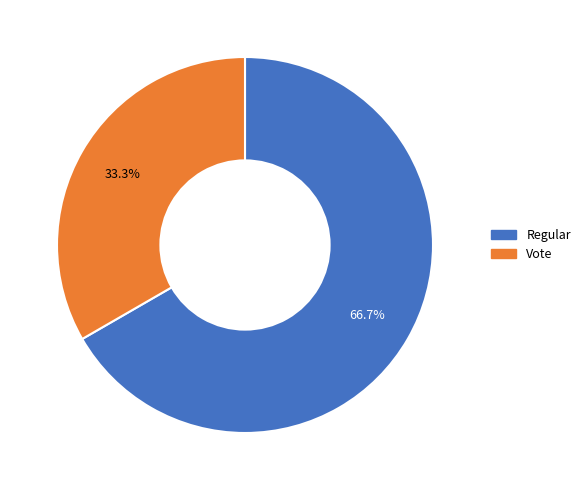

The Regular slice represents 67% of the pie. True or false?

True